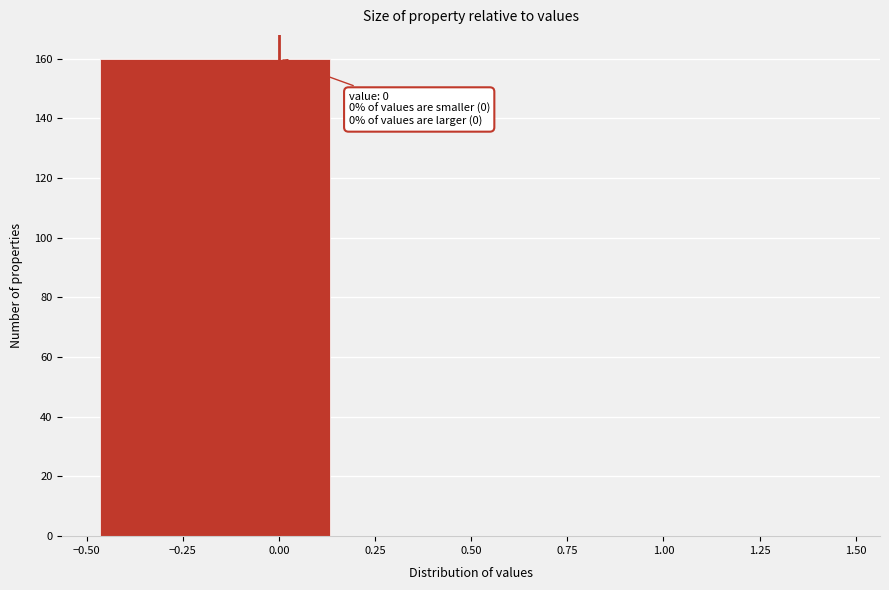

Over which range of the x-axis is the bar tallest?

-0.50 to 0.15